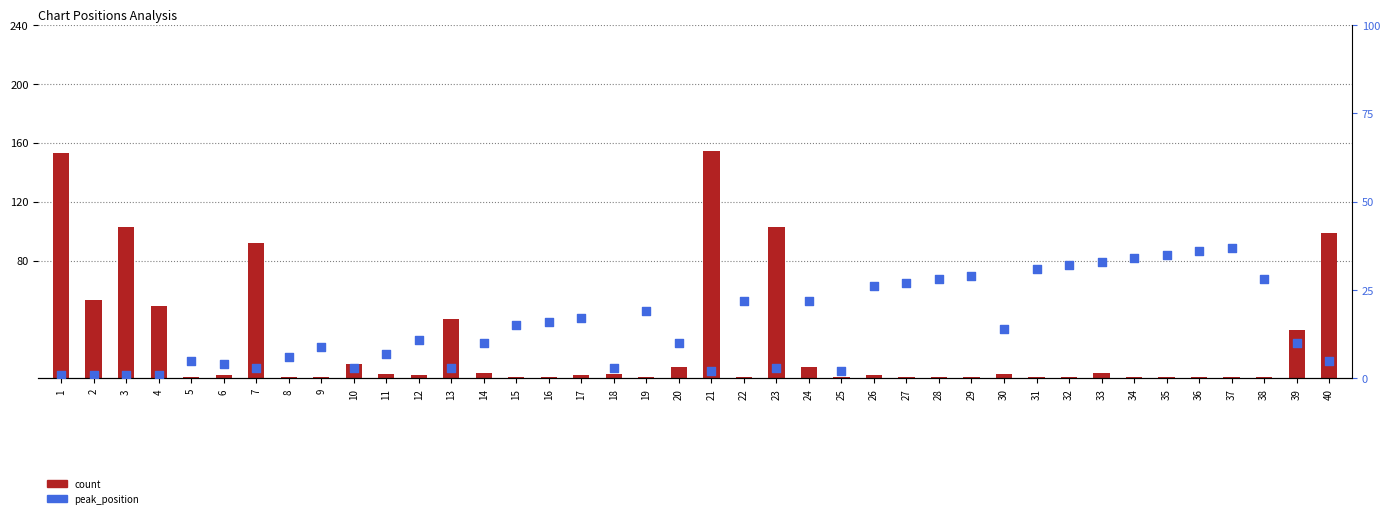

At which category is the sum across all series the highest?

21